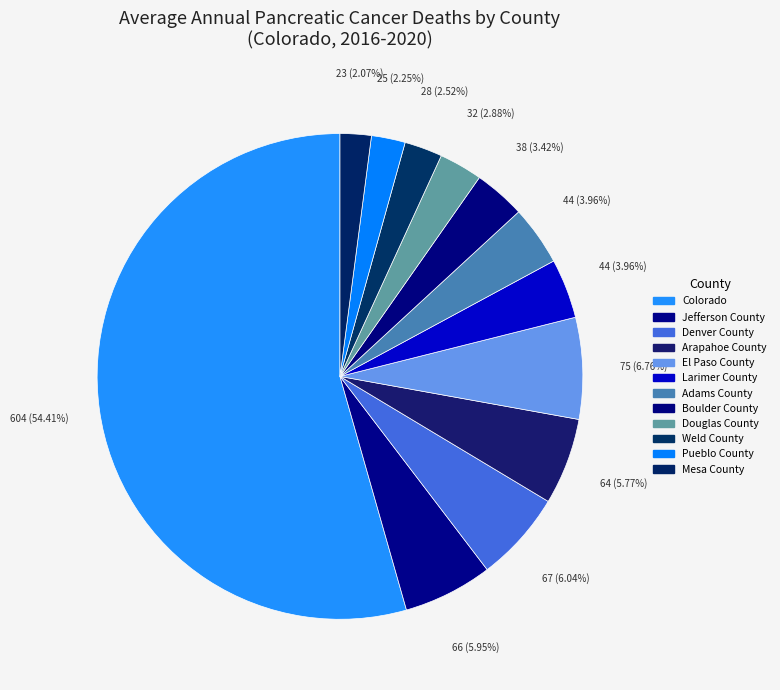

Count the number of slices in the pie.

12